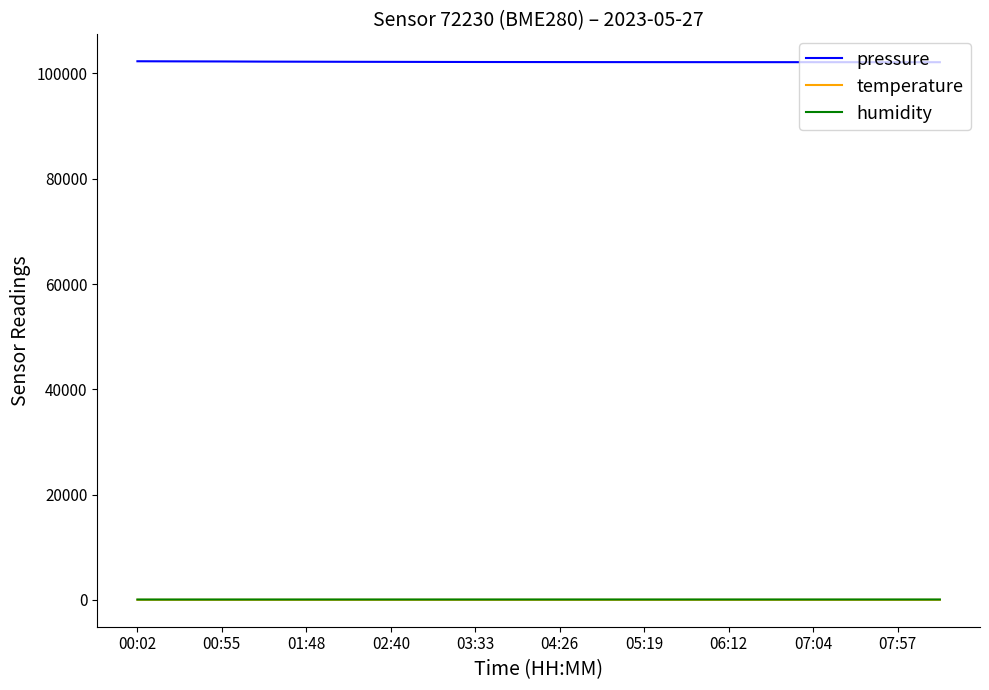

Which series has the largest total across all categories?

pressure